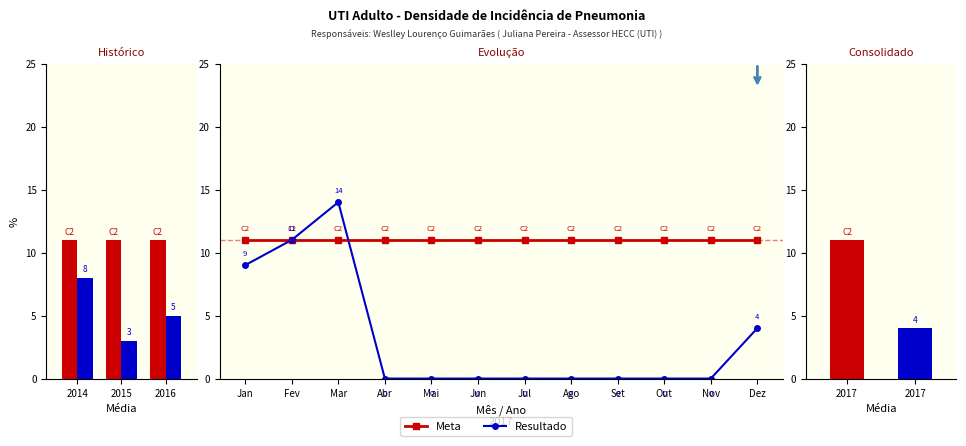

Between Jun and Jul, which series saw the biggest shift?

Meta